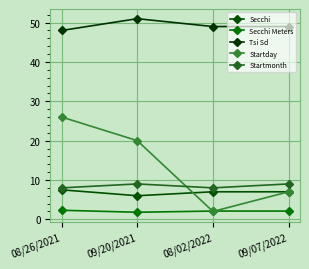

True or false: Secchi Meters and Startmonth cross at least once.

False